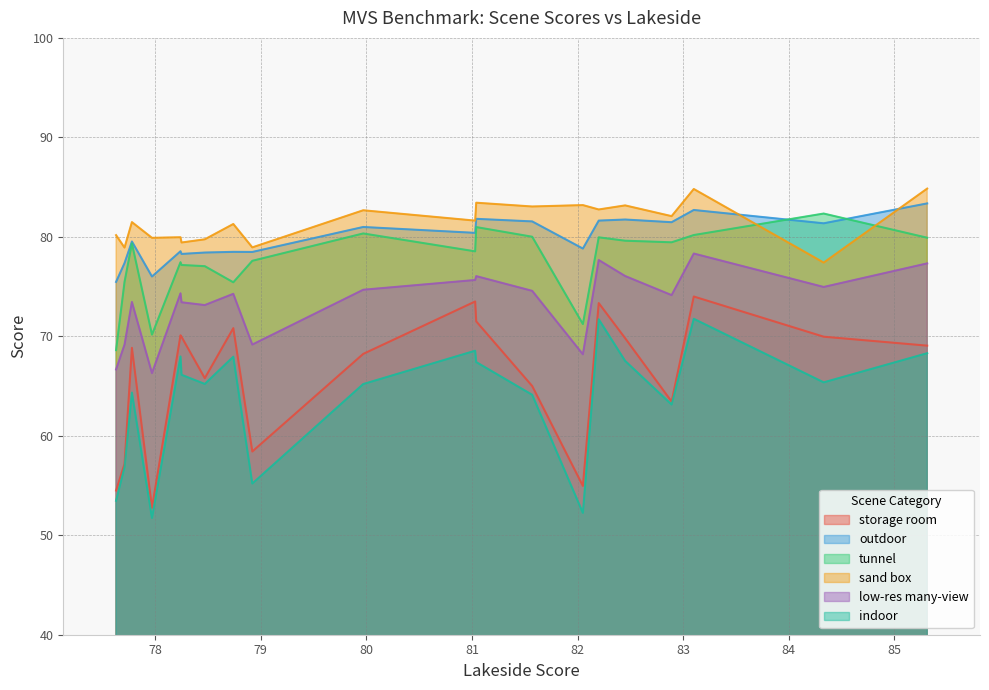

What is the average value of the sand box series?

81.4